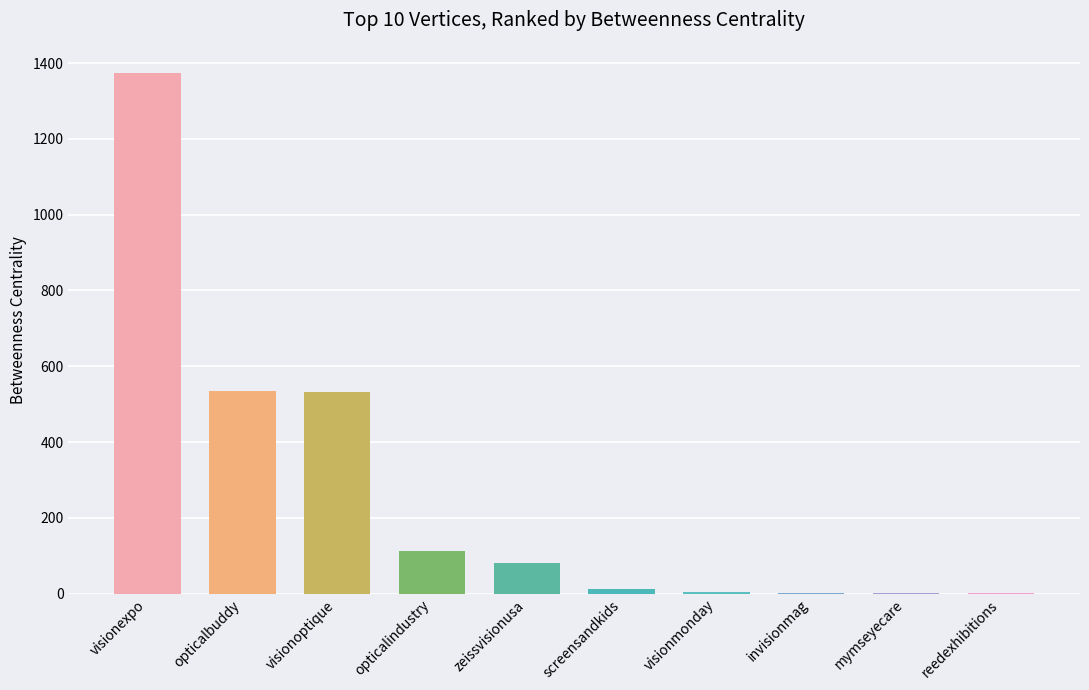

Which category has the highest value across all series?

visionexpo